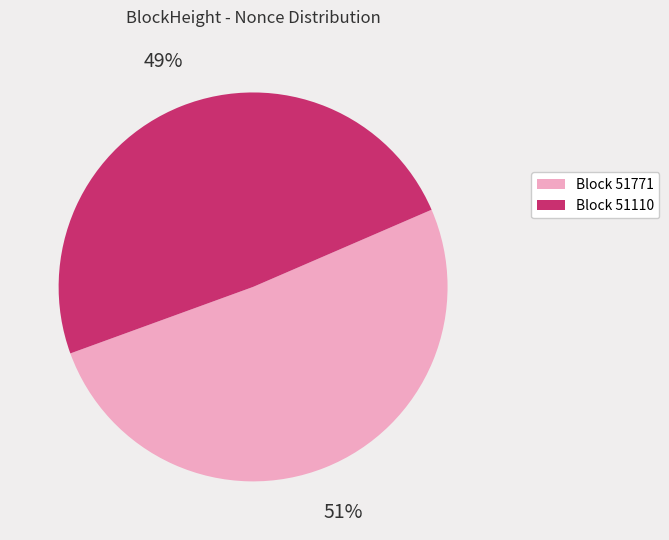

Is the sum of Block 51110 and Block 51771 greater than half?

Yes